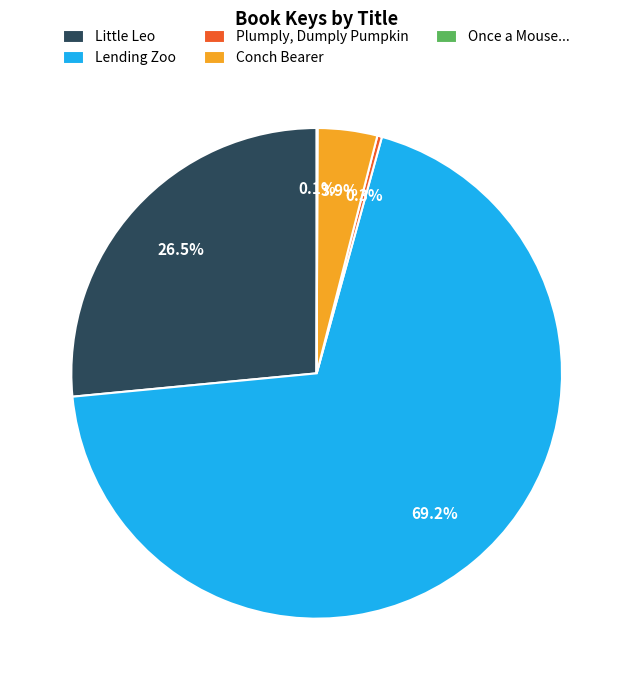

Which slice represents more than half of the pie?

Lending Zoo